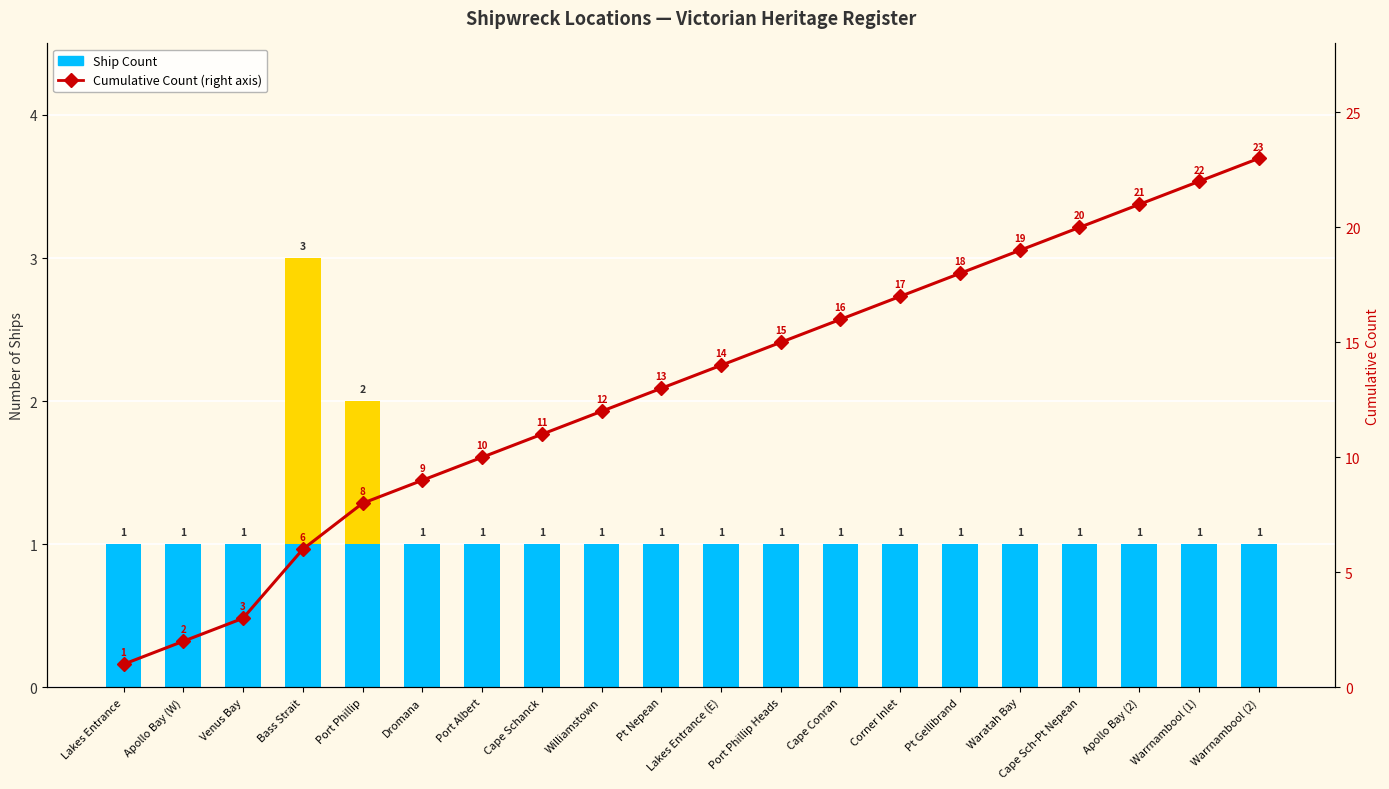

What is the difference between the highest and lowest values at Waratah Bay?

18